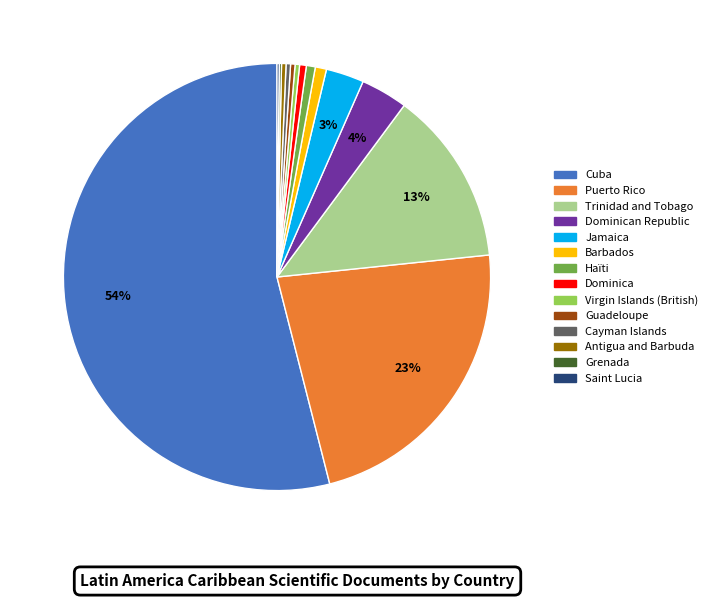

To the nearest percent, what is the average slice percentage?

7%